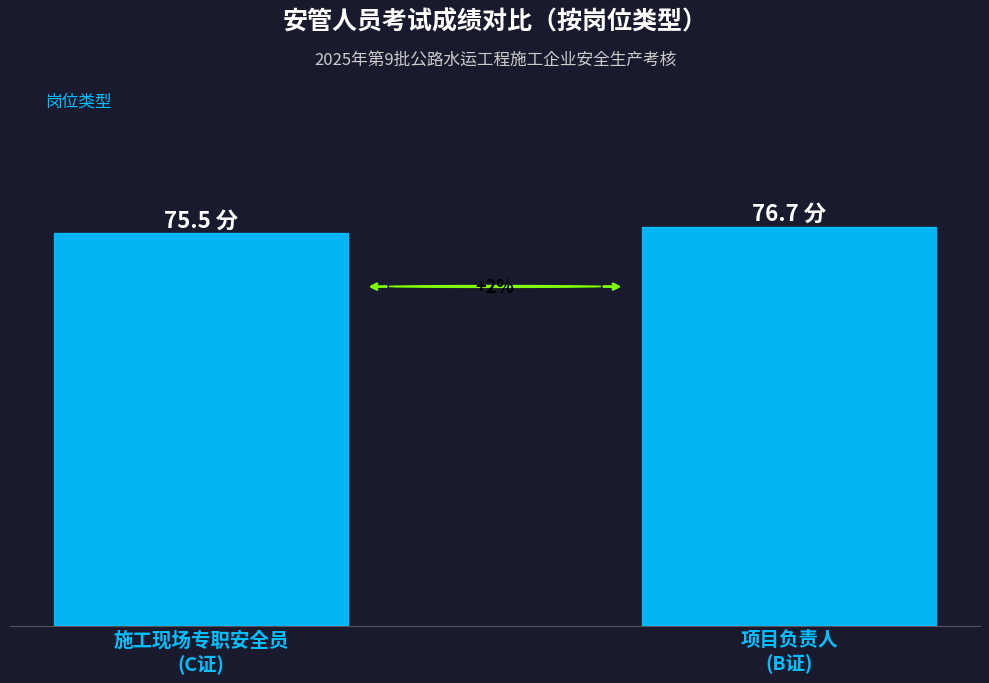

What is the approximate value at 施工现场专职安全员
(C证)?

75.5